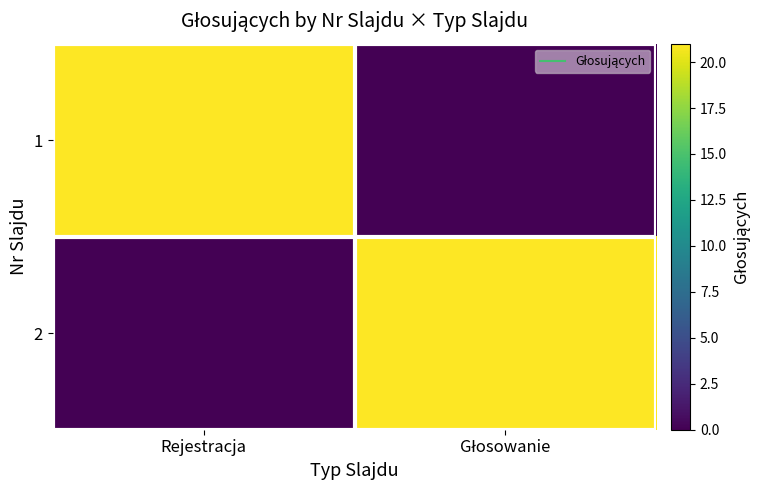

Which label corresponds to the smallest value in the chart?

Głosowanie